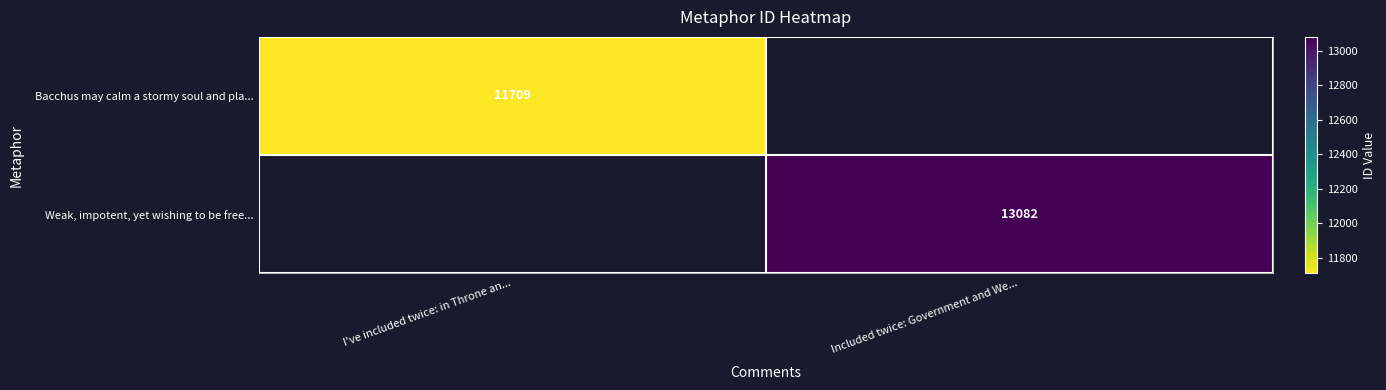

Is it true that Weak, impotent, yet wishing to be free... equals 13082 at Included twice: Government and We...?

True